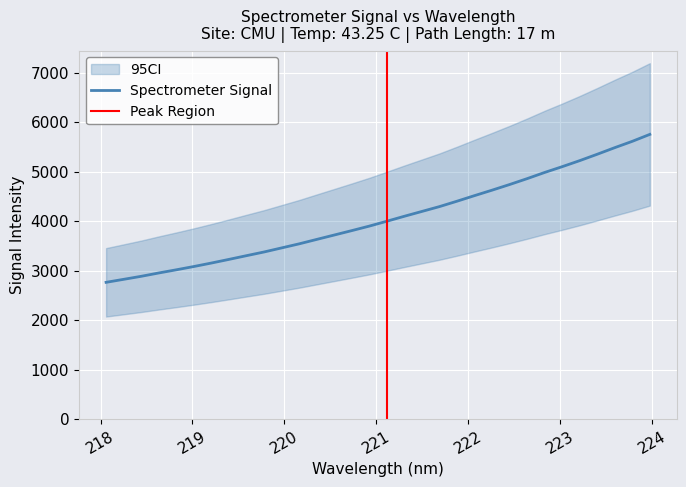

List the labels in order of value, largest first.

223.9802, 223.7895, 223.5987, 223.408, 223.2172, 223.0264, 222.8355, 222.6447, 222.4538, 222.263, 222.0721, 221.8812, 221.6902, 221.4993, 221.3083, 221.1174, 220.9264, 220.7354, 220.5444, 220.3533, 220.1623, 219.9712, 219.7801, 219.589, 219.3979, 219.2067, 219.0156, 218.8244, 218.6332, 218.442, 218.2508, 218.0596